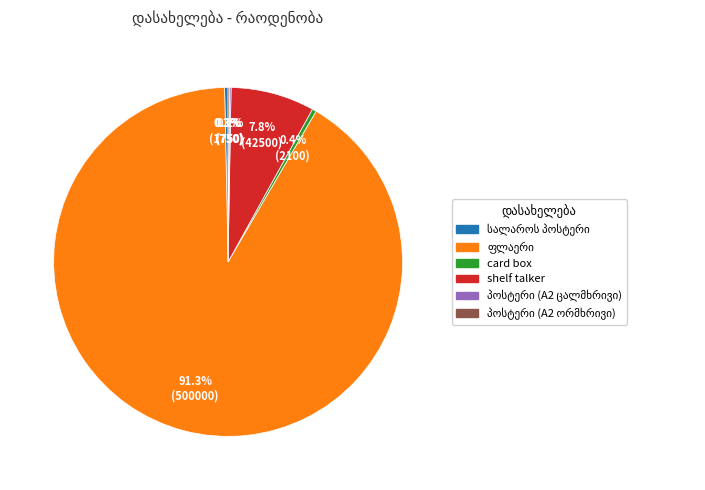

Between card box and shelf talker, which is larger?

shelf talker